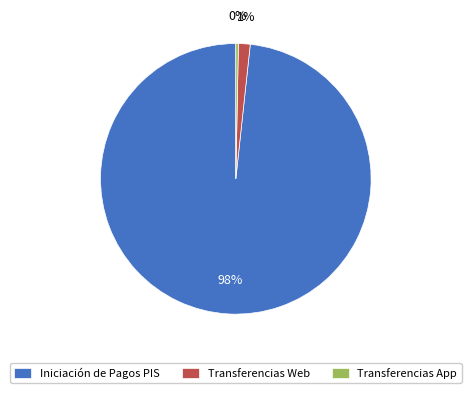

Rank the categories by value from lowest to highest.

Transferencias App, Transferencias Web, Iniciación de Pagos PIS